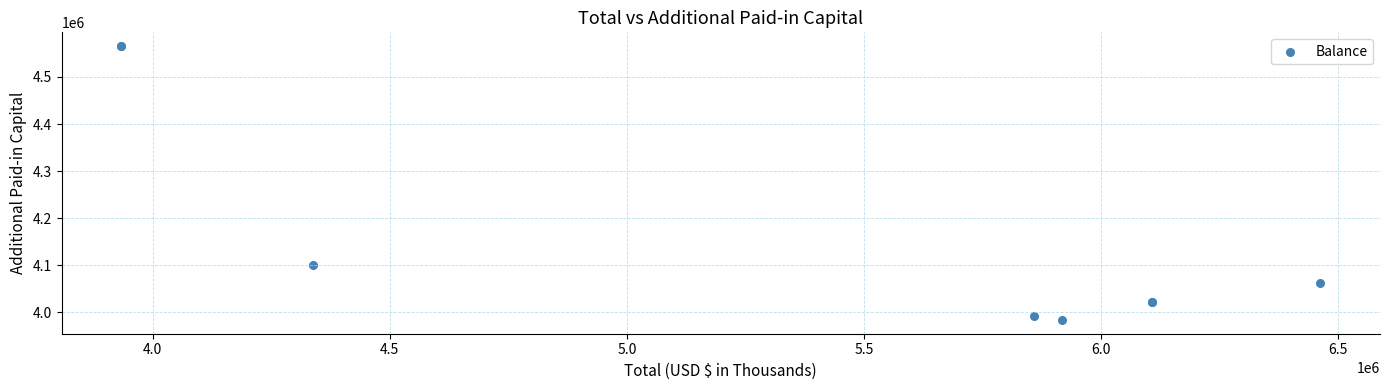

What Y value in the scatter plot is closest to 4274686?

4101613